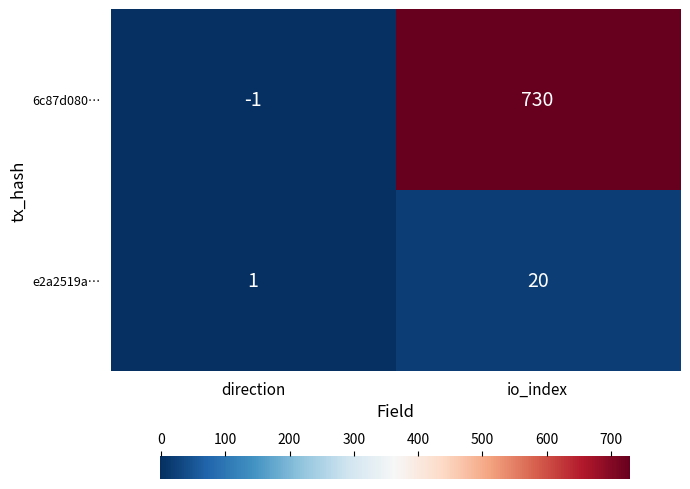

What is the difference between the highest and lowest values at direction?

2